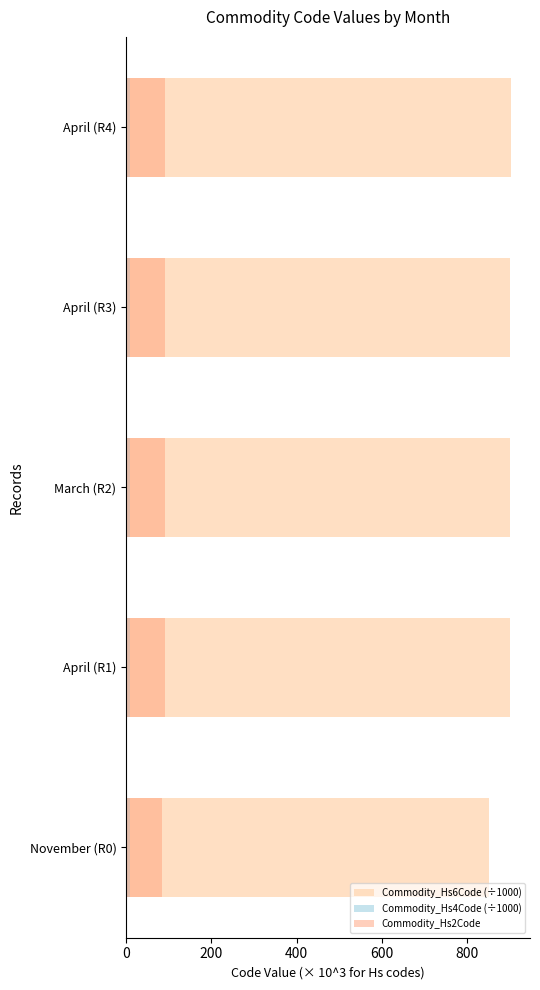

Does the chart contain any negative values?

No